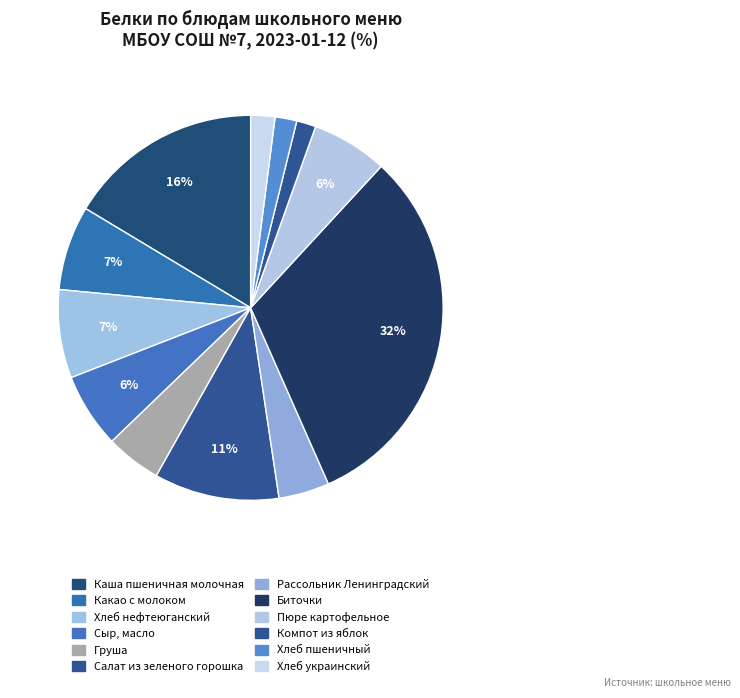

What portion of the pie excludes Груша?

95.3%